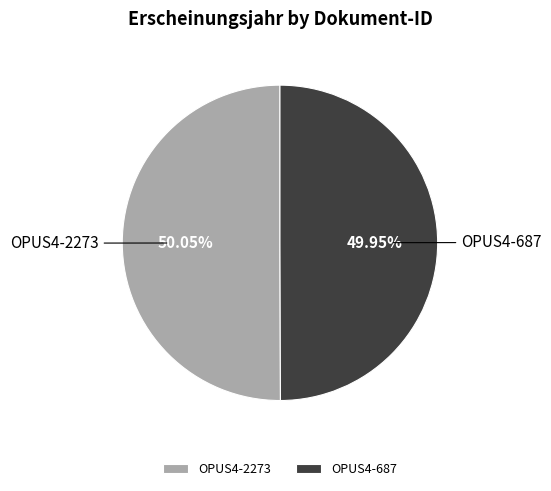

Do OPUS4-687 and OPUS4-2273 together represent more than half of the pie?

Yes